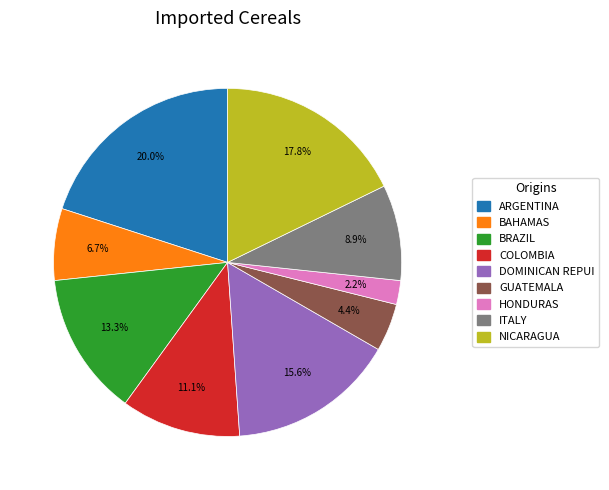

Does any single category account for the majority?

No